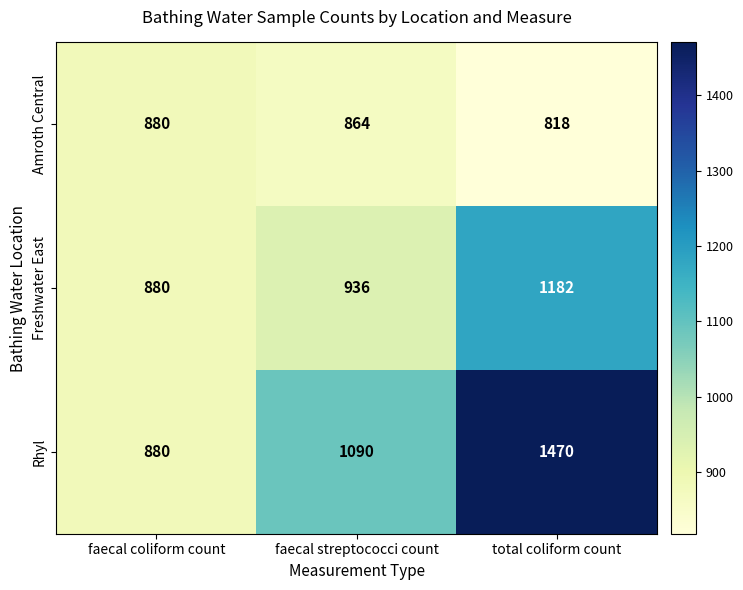

Where is Rhyl nearest to the value 1175?

faecal streptococci count